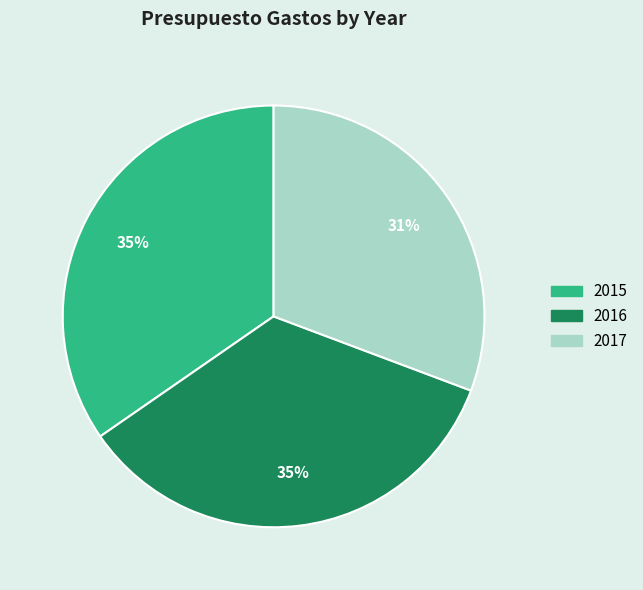

To the nearest percent, what is the average slice percentage?

33%